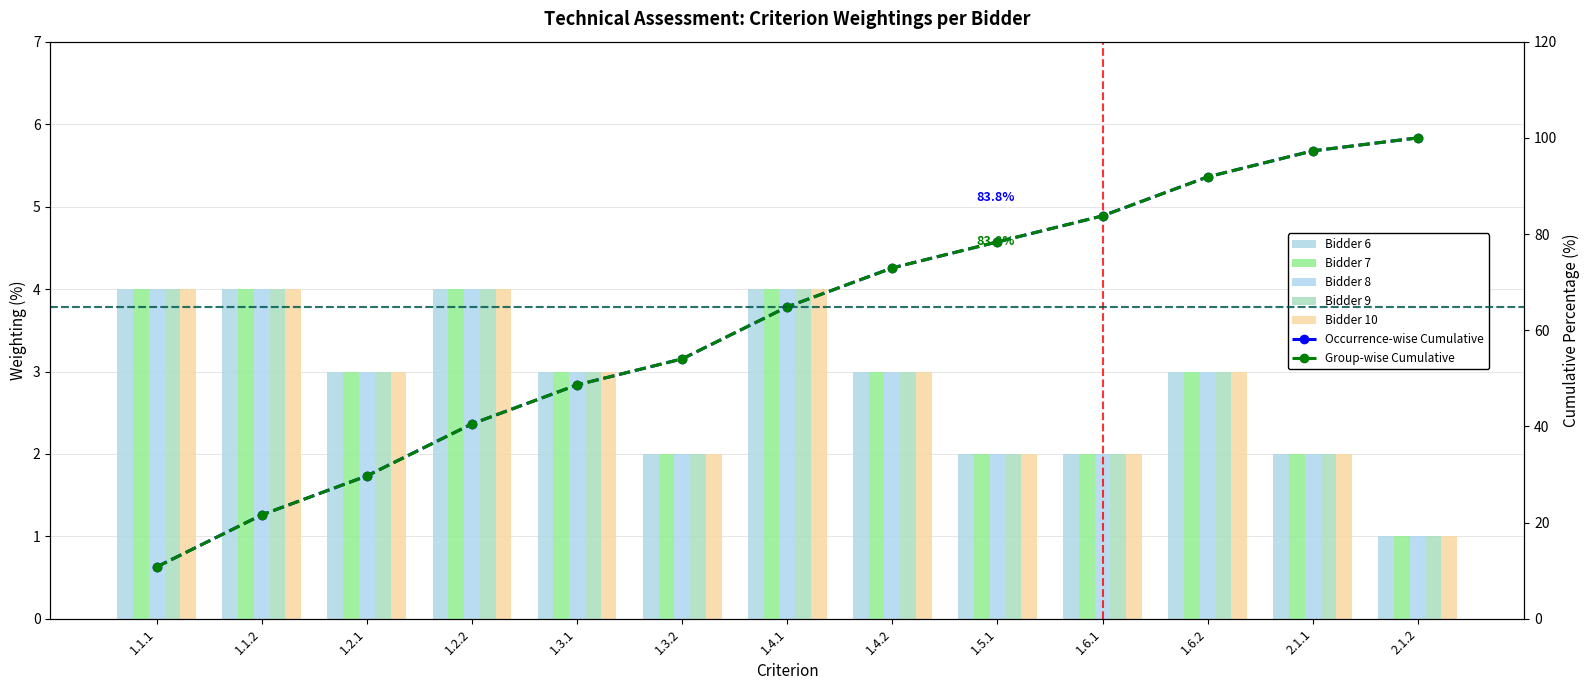

What is the average value of the Bidder 10 series?

3